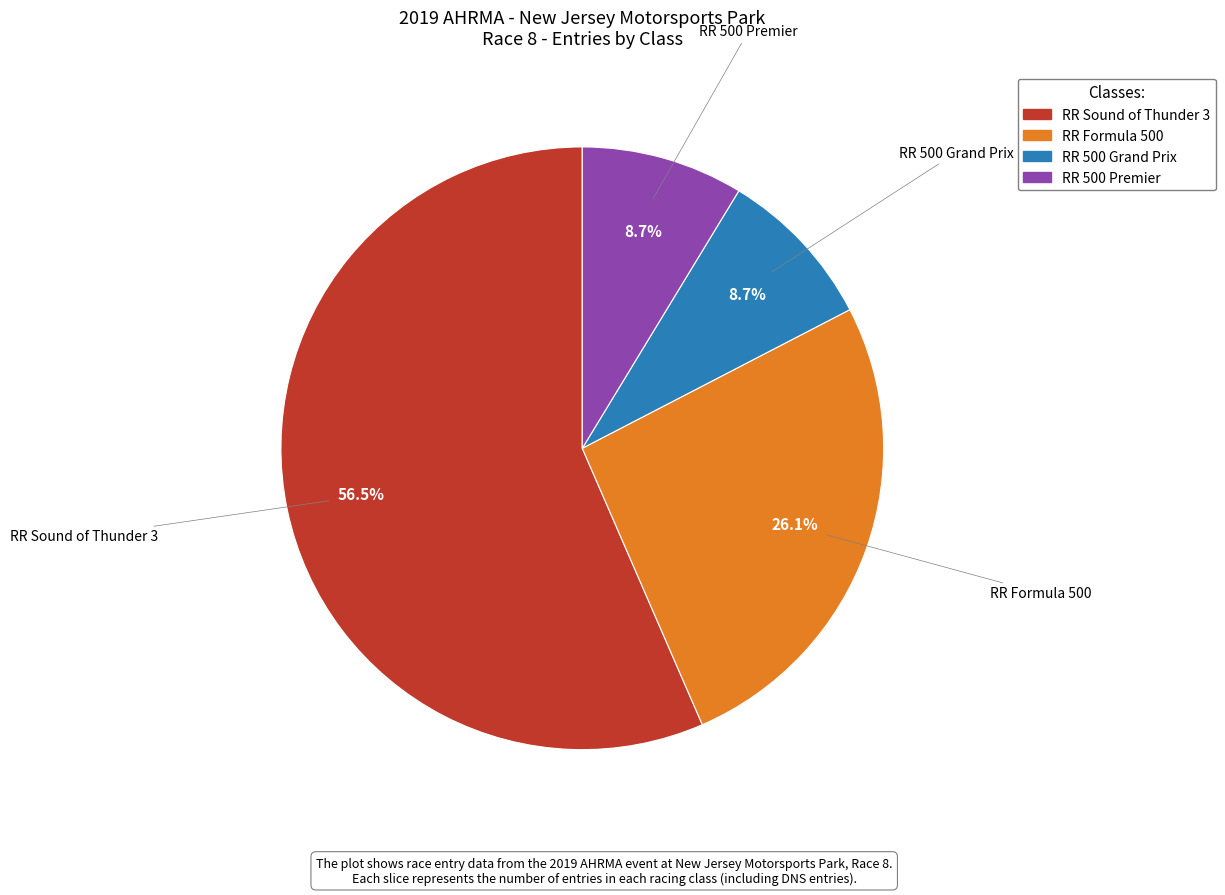

Which has a higher value, RR 500 Grand Prix or RR Sound of Thunder 3?

RR Sound of Thunder 3